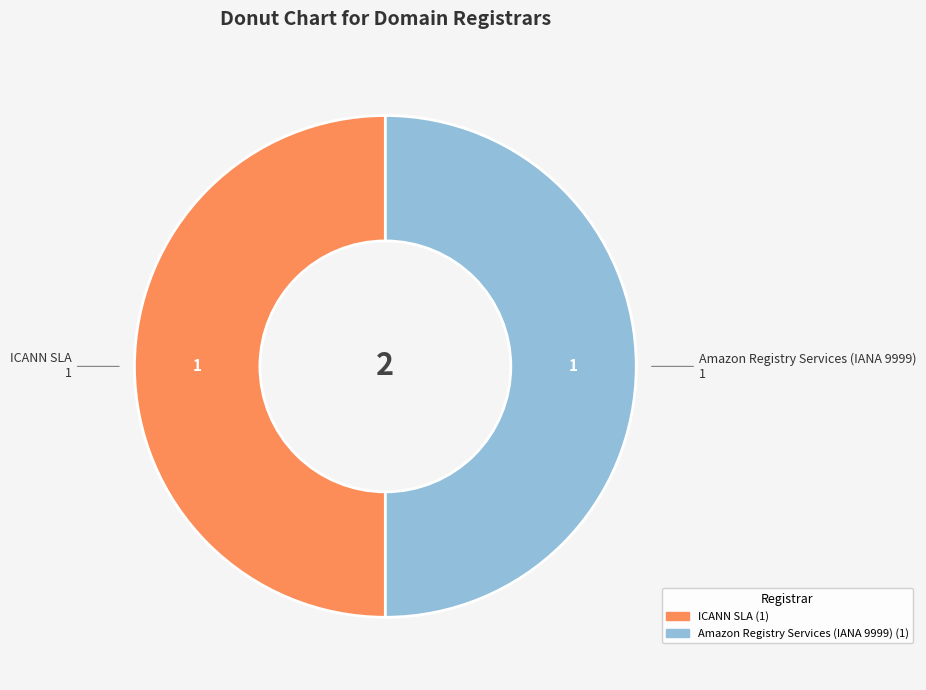

The ICANN SLA slice represents 63% of the pie. True or false?

False